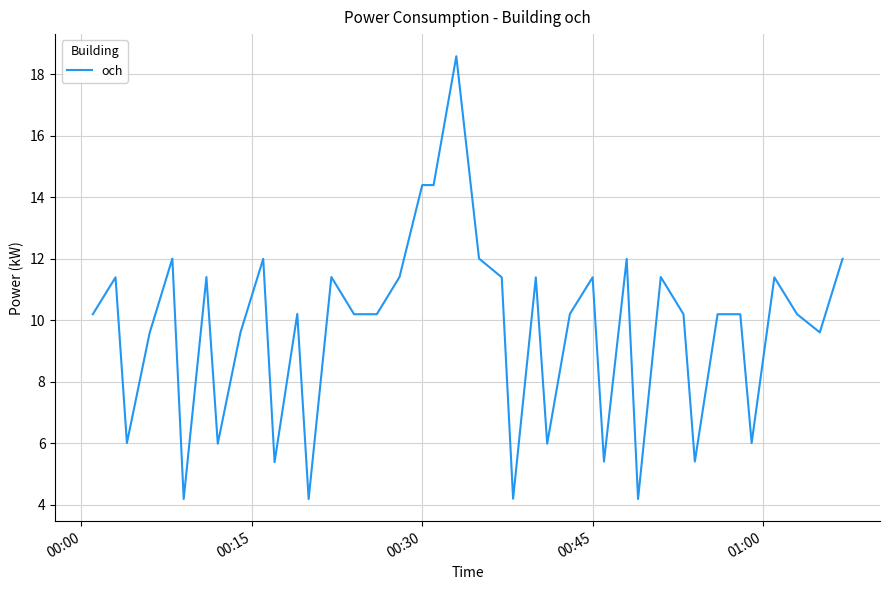

What is the maximum value shown in the chart?

18.6